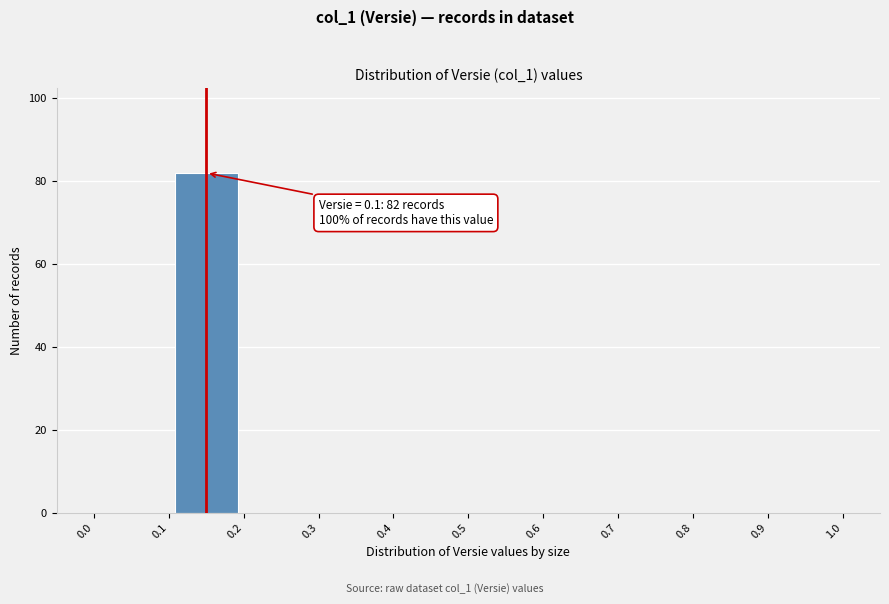

Which range on the x-axis has the tallest bar?

0.1 to 0.2